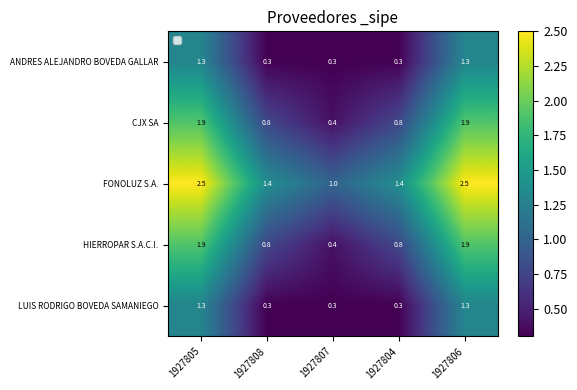

What is the difference between the maximum and minimum values in the HIERROPAR S.A.C.I. series?

1.5